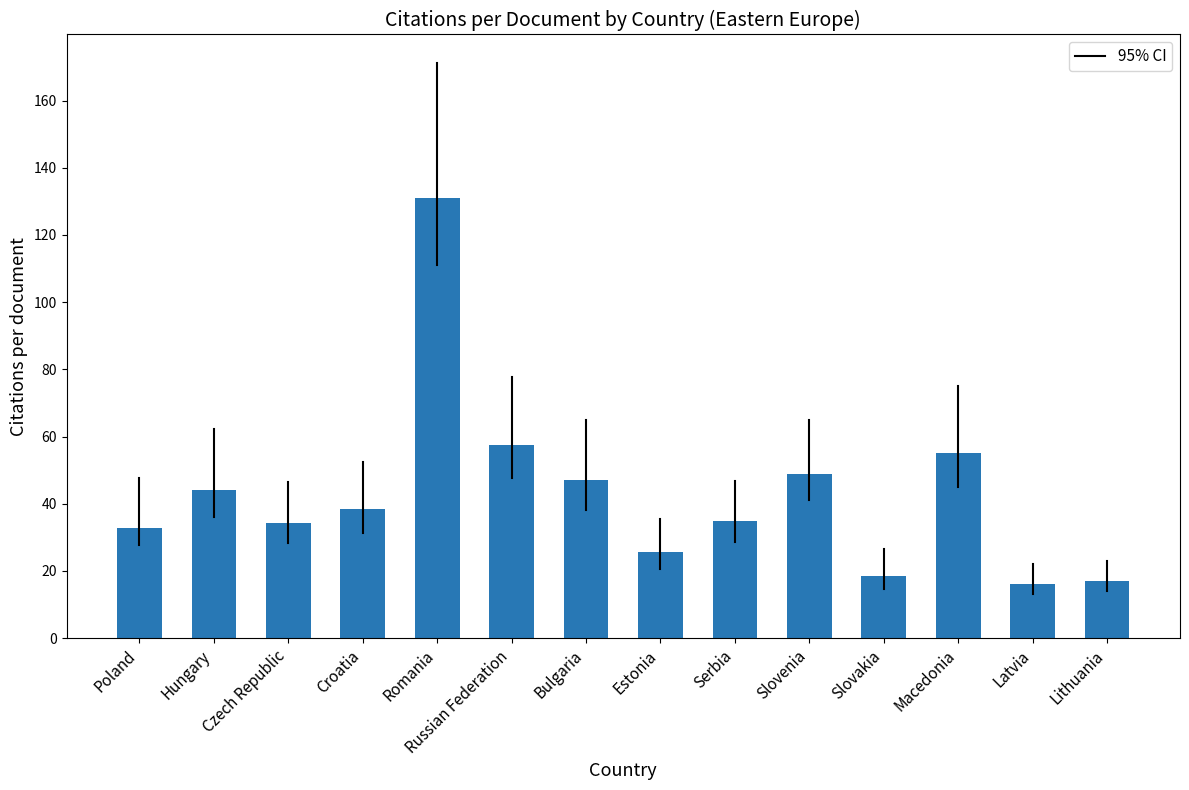

The value at Latvia is 16.0. True or false?

True